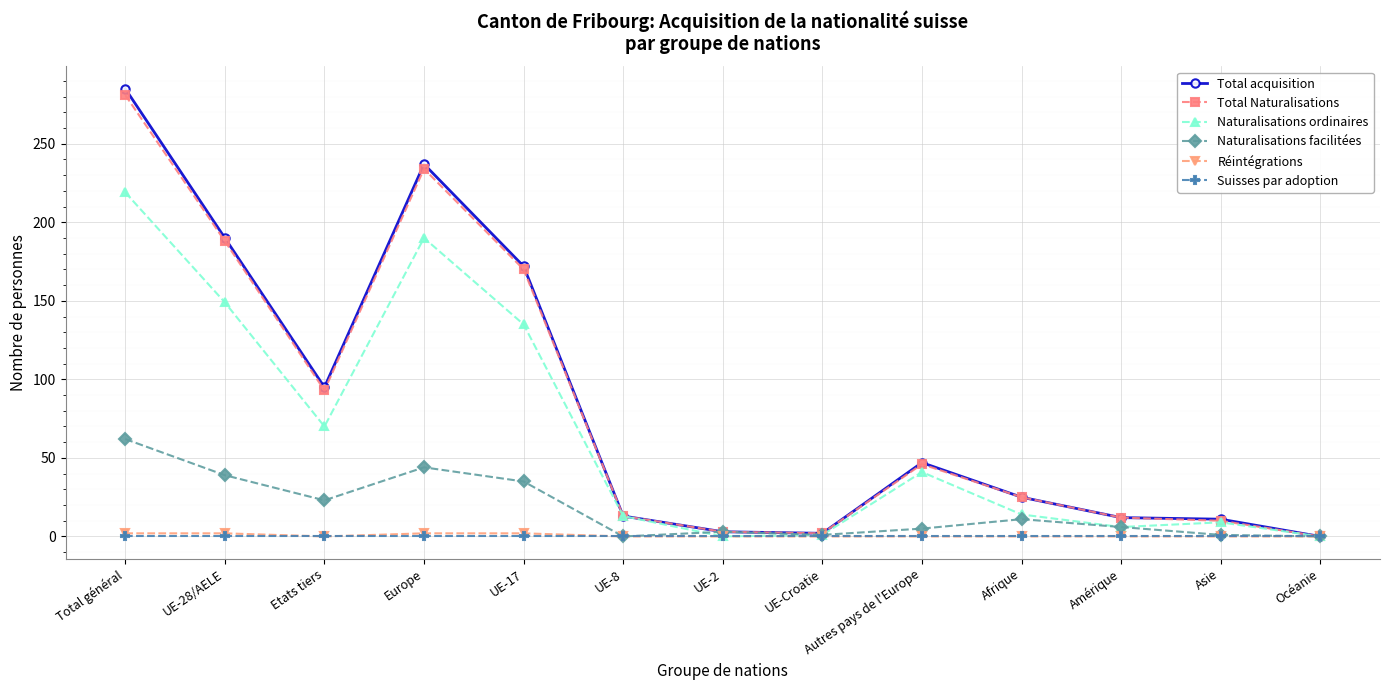

At which label is Naturalisations ordinaires closest to 109?

UE-17